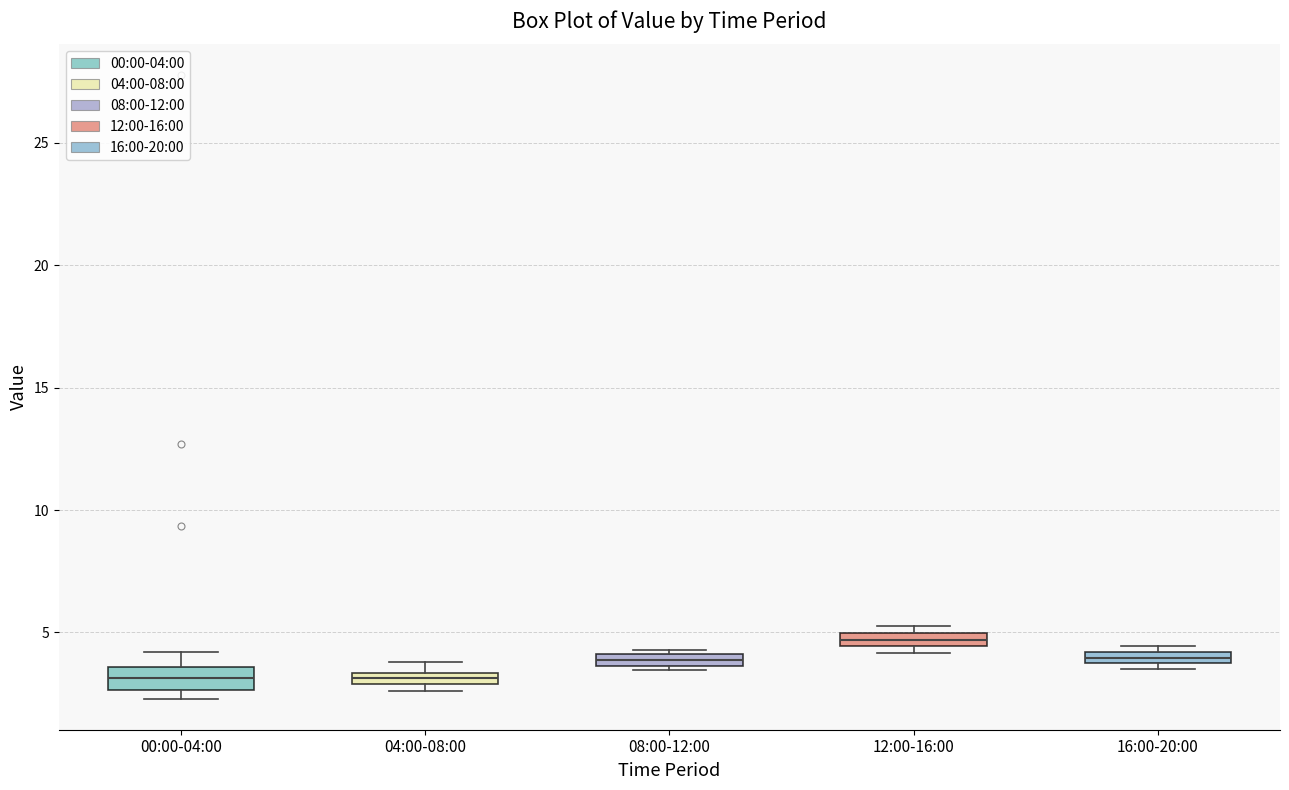

Where is the lower edge of the box for 00:00-04:00 on the y-axis? The values are not printed on the chart, so give them approximately, as read against the axis.

2.5